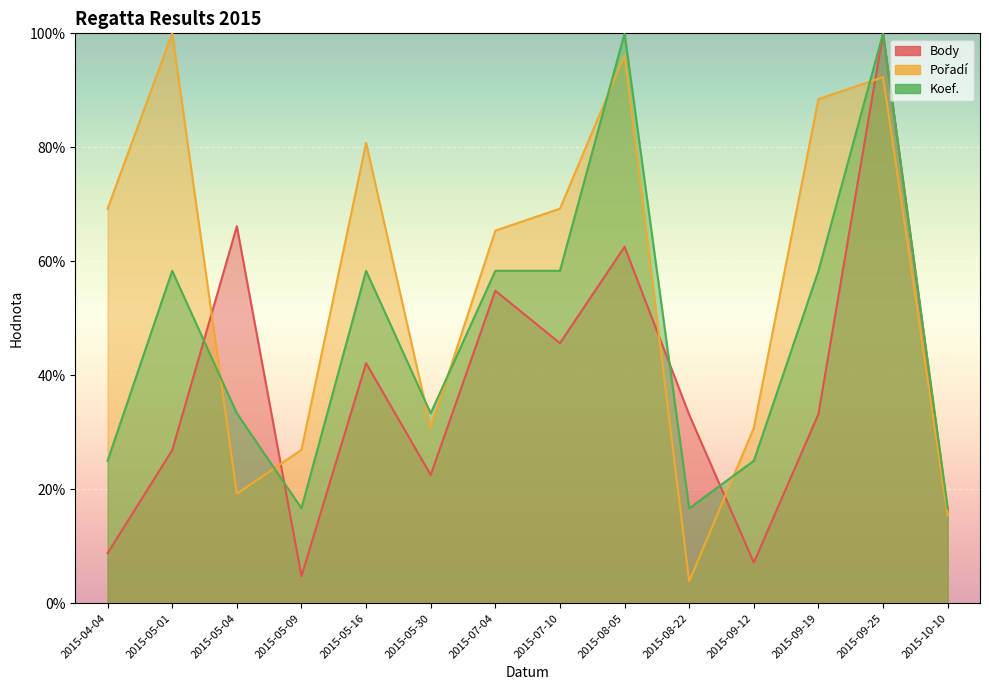

The Body series shows 20.7 at 2015-08-05. True or false?

False